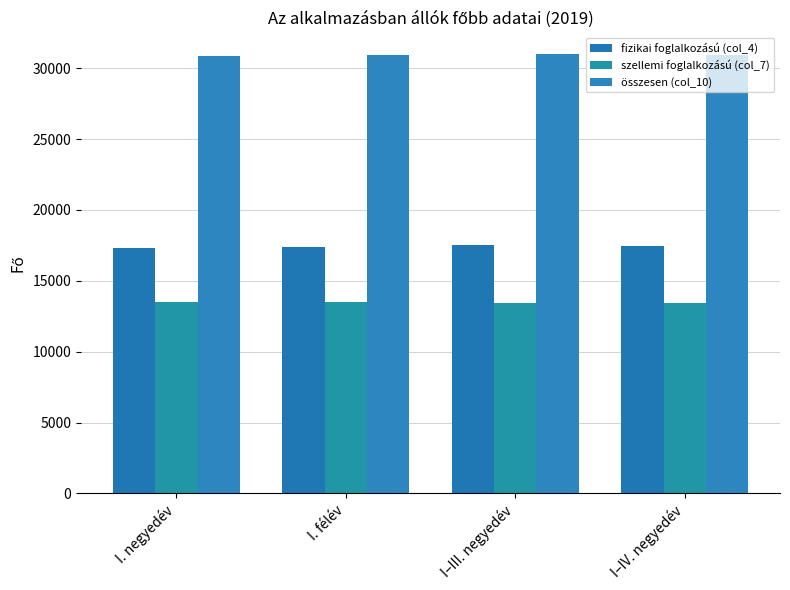

At which label is összesen (col_10) closest to 30927?

I. félév